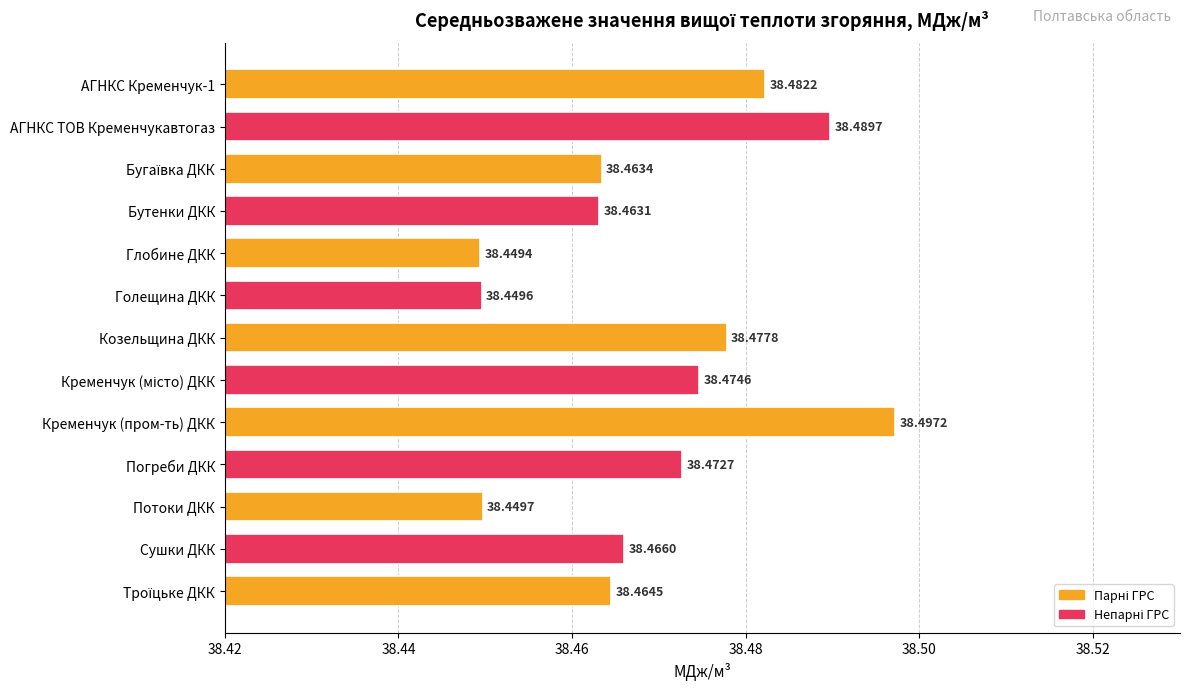

What is the ratio of the value at Сушки ДКК to the value at Погреби ДКК?

1.0